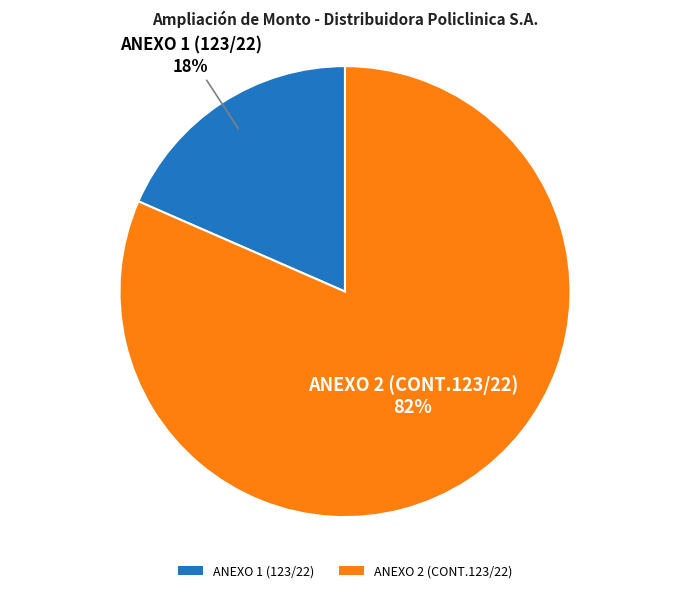

To the nearest percent, what is the average slice percentage?

50%